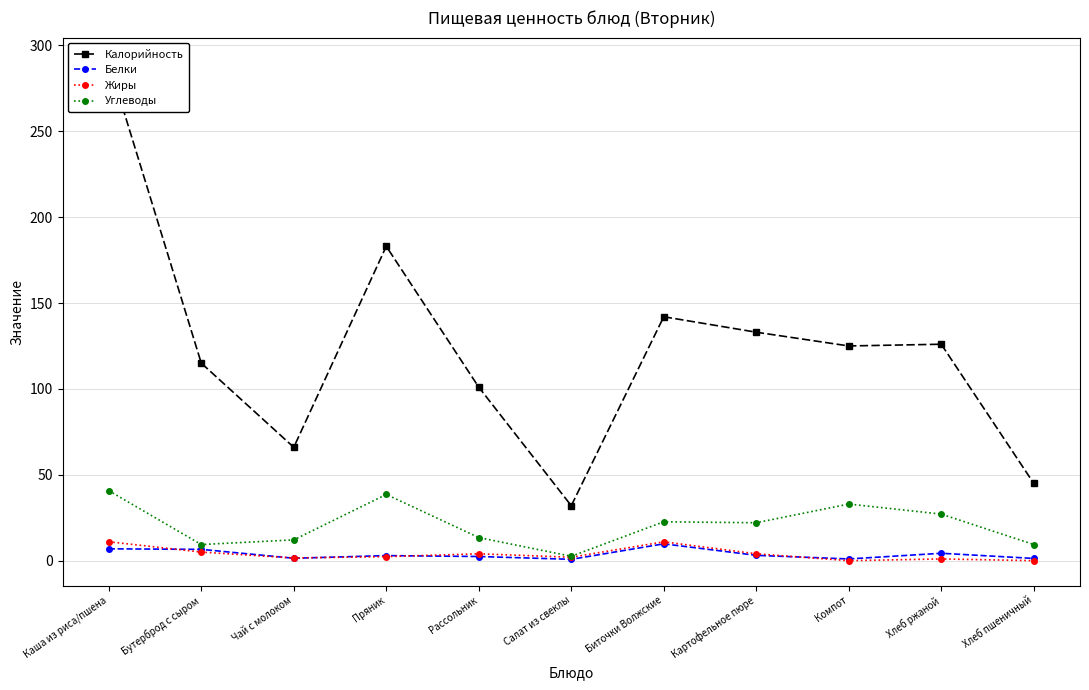

List the labels in order of Жиры value, smallest first.

Компот, Хлеб пшеничный, Хлеб ржаной, Чай с молоком, Салат из свеклы, Пряник, Рассольник, Картофельное пюре, Бутерброд с сыром, Биточки Волжские, Каша из риса/пшена